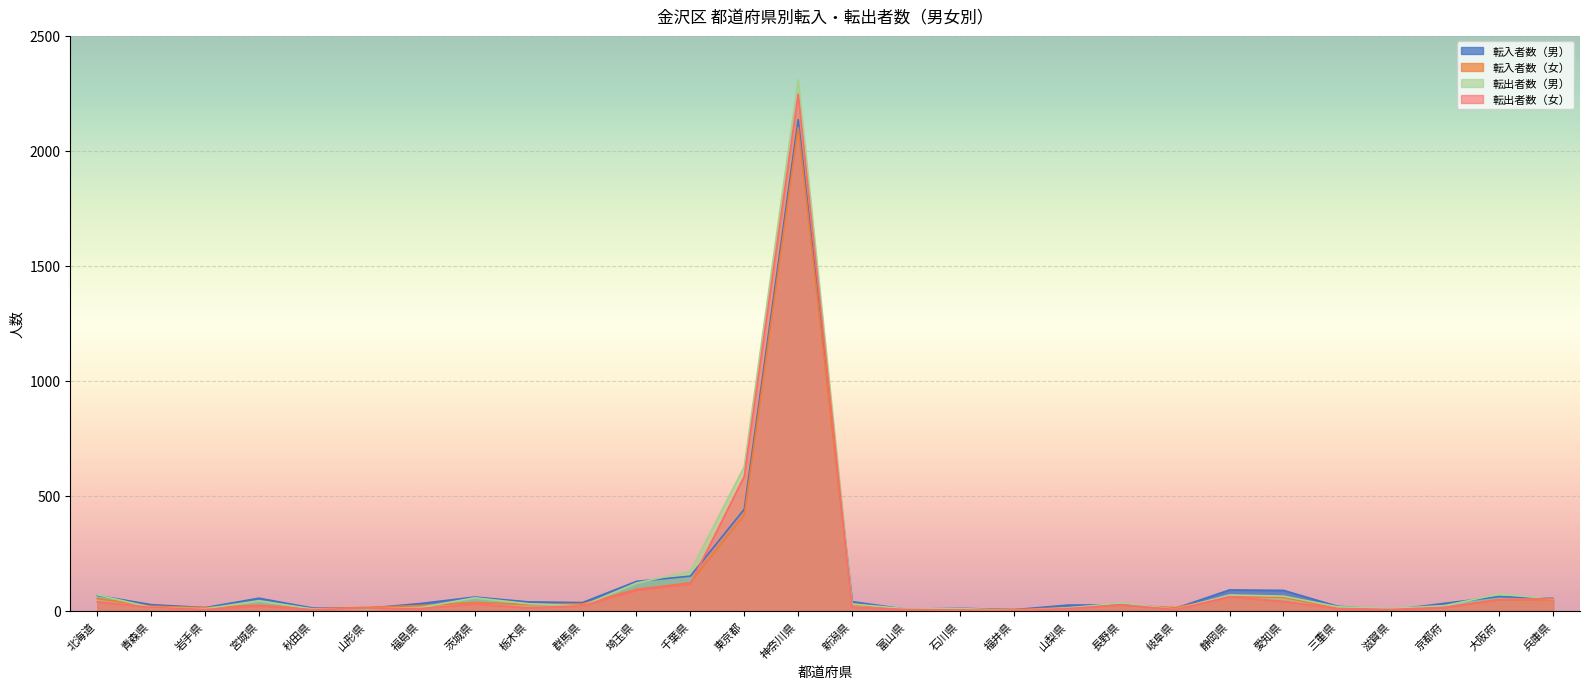

Which label corresponds to the largest value in the chart?

神奈川県